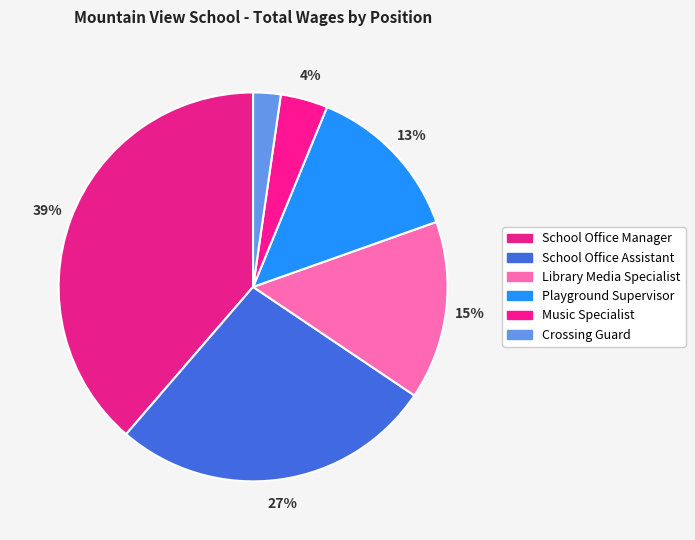

Which slice is the largest?

School Office Manager